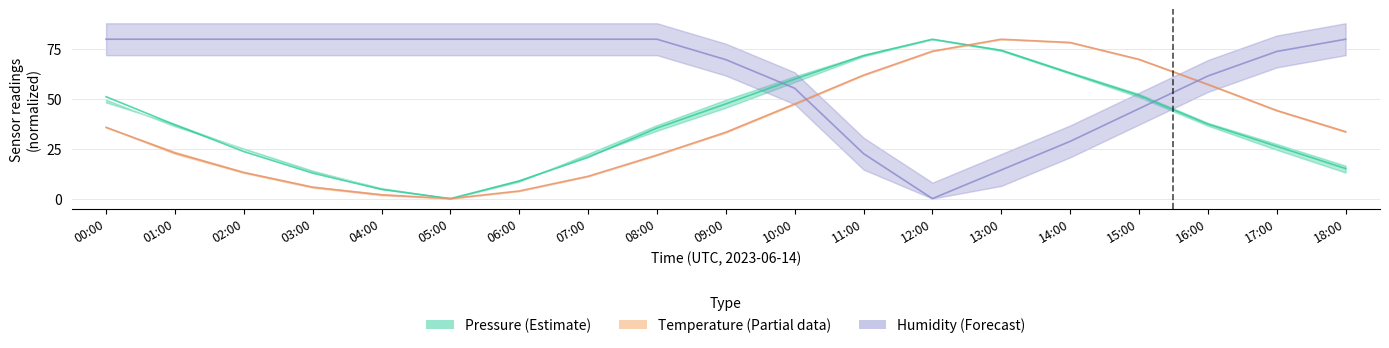

What is the difference between the maximum and minimum values in the Pressure (Estimate) series?

80.0